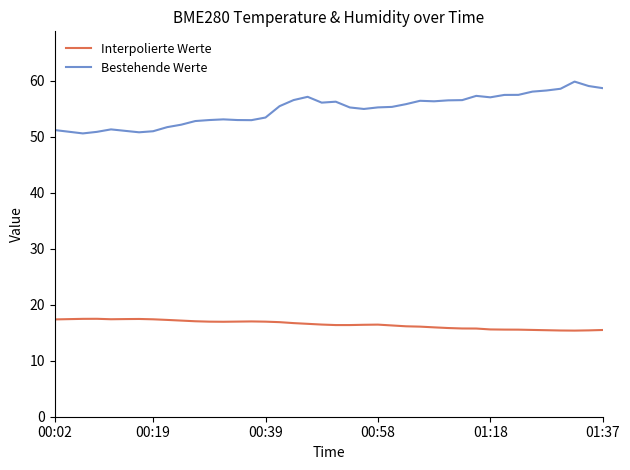

Rank the series by their average value, from lowest to highest.

Interpolierte Werte, Bestehende Werte